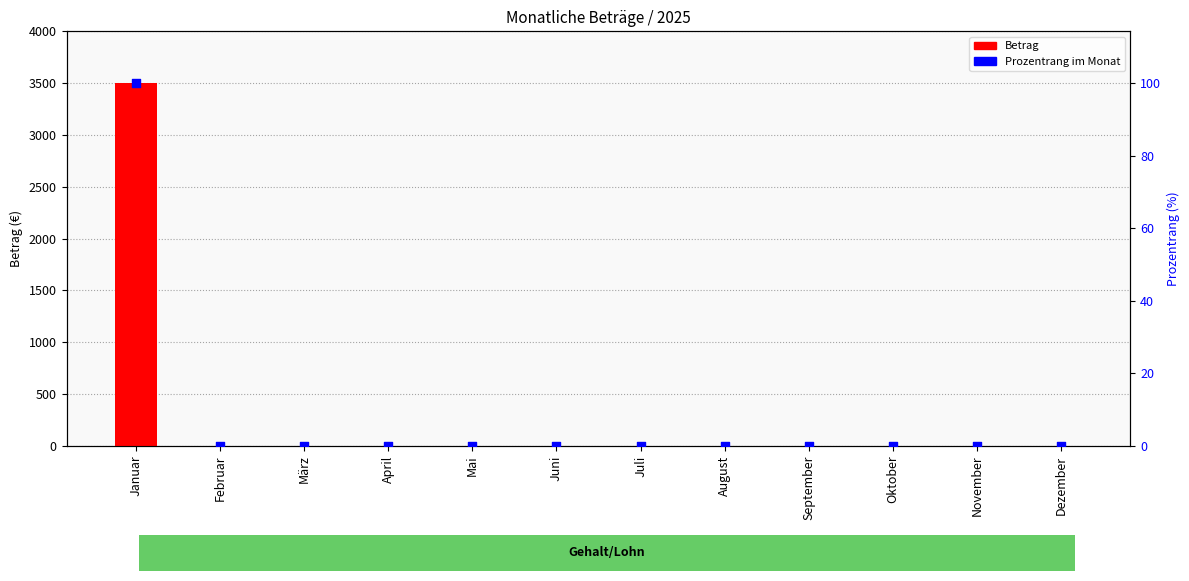

What are all the series names shown in the legend?

Betrag, Prozentrang im Monat